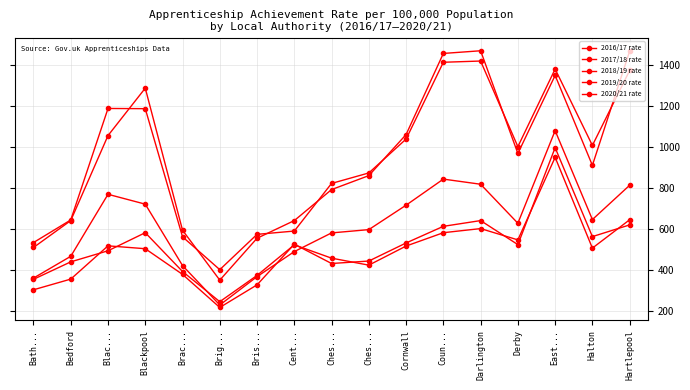

Which label corresponds to the largest value in the chart?

Darlington